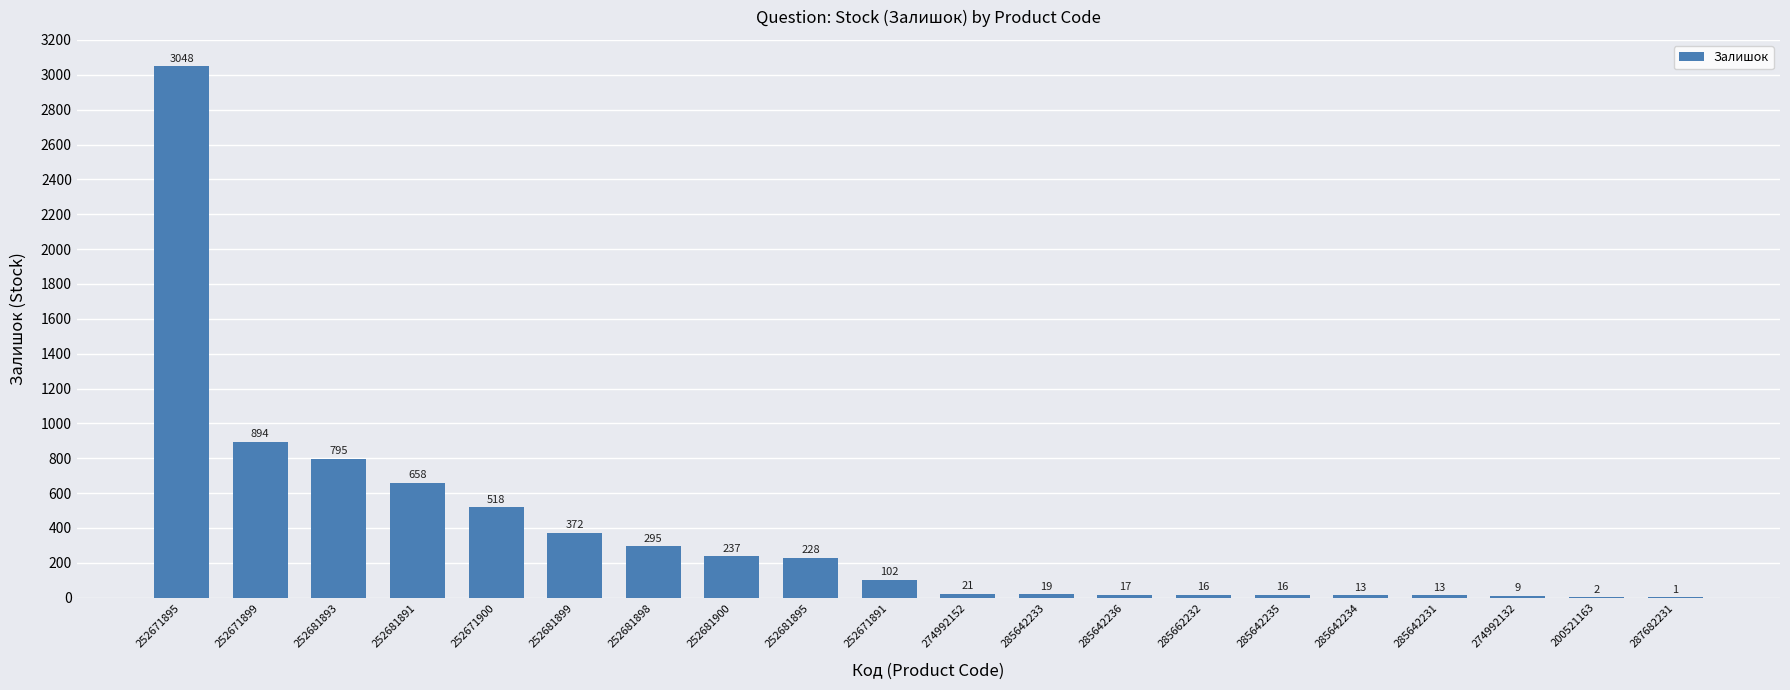

Reading right to left, transcribe all the data shown in this chart.

1	2	9	13	13	16	16	17	19	21	102	228	237	295	372	518	658	795	894	3048